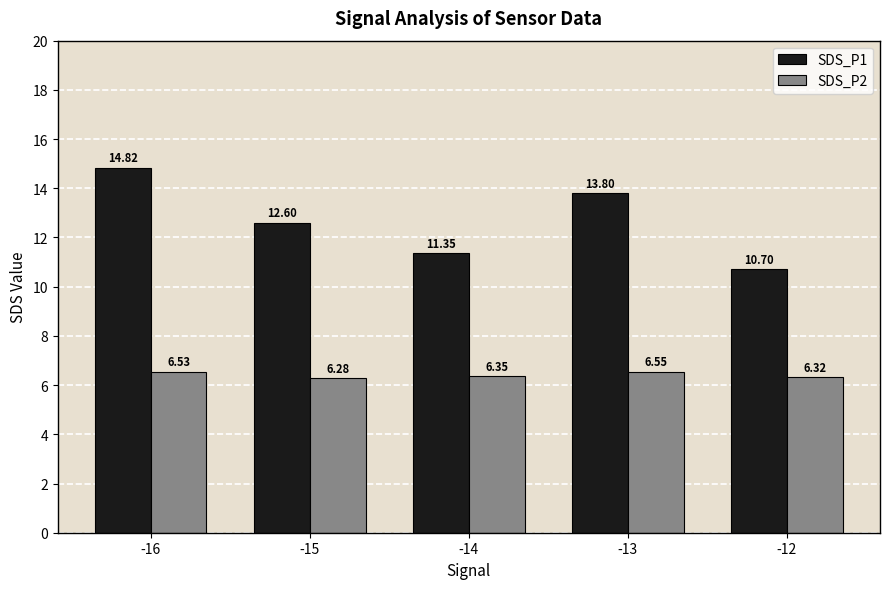

What is the spread (max minus min) of values at -12?

4.4